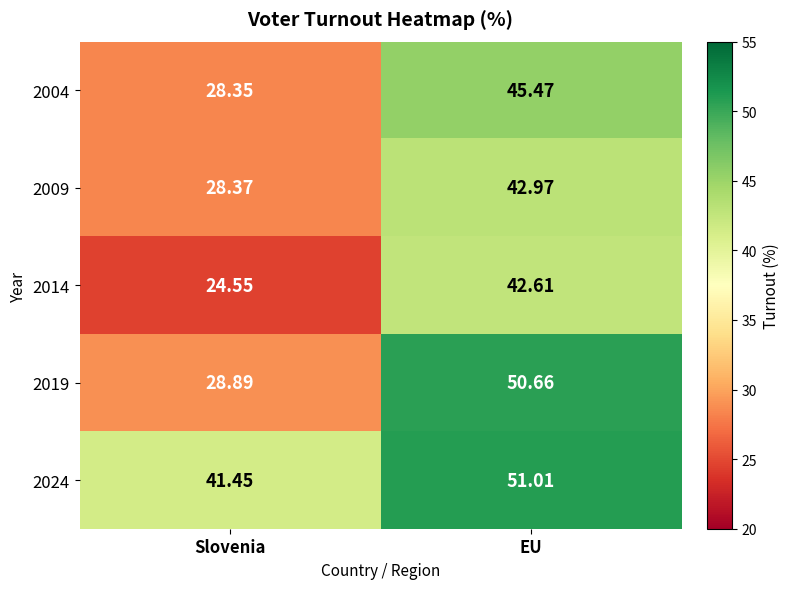

Is the value of 2024 at EU greater than the value of 2004 at Slovenia?

Yes